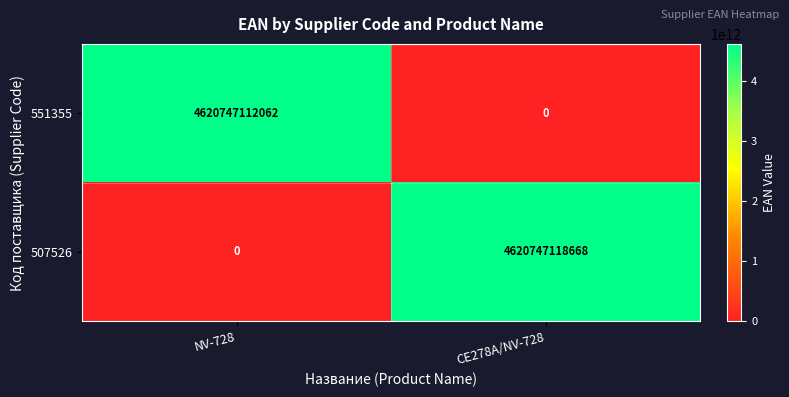

The value of 551355 at CE278A/NV-728 is 3179335868052. True or false?

False